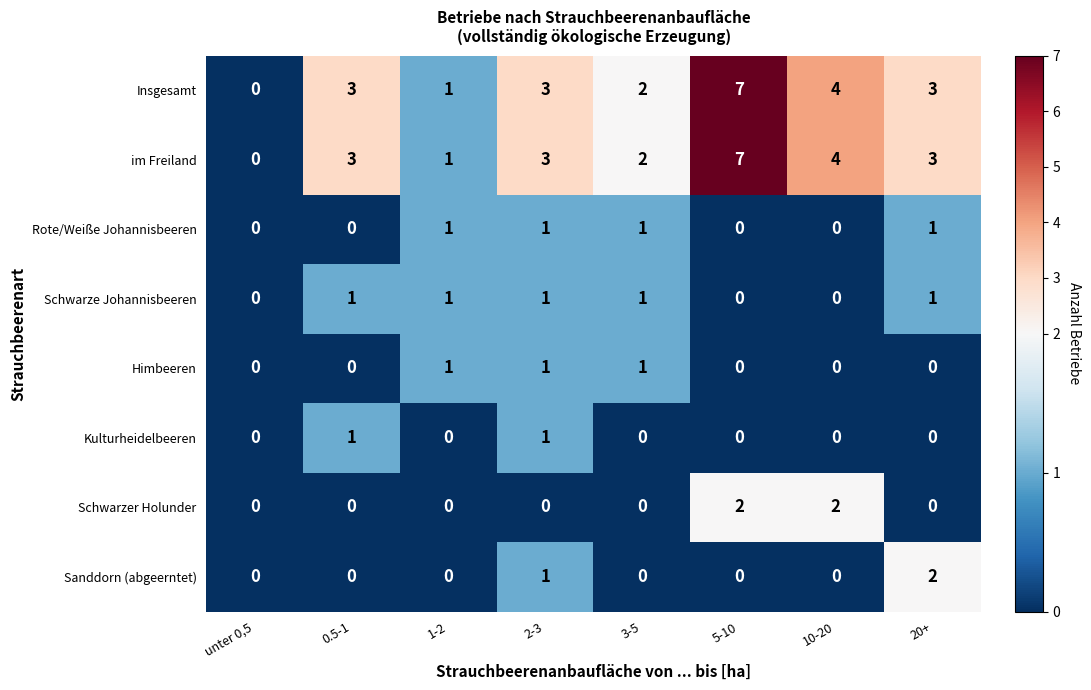

Which category has the highest value across all series?

5-10